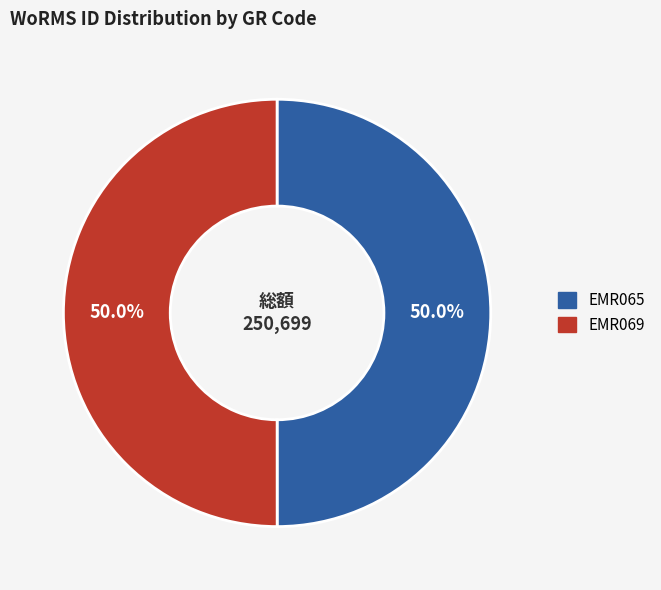

To the nearest percent, what is the average slice percentage?

50%